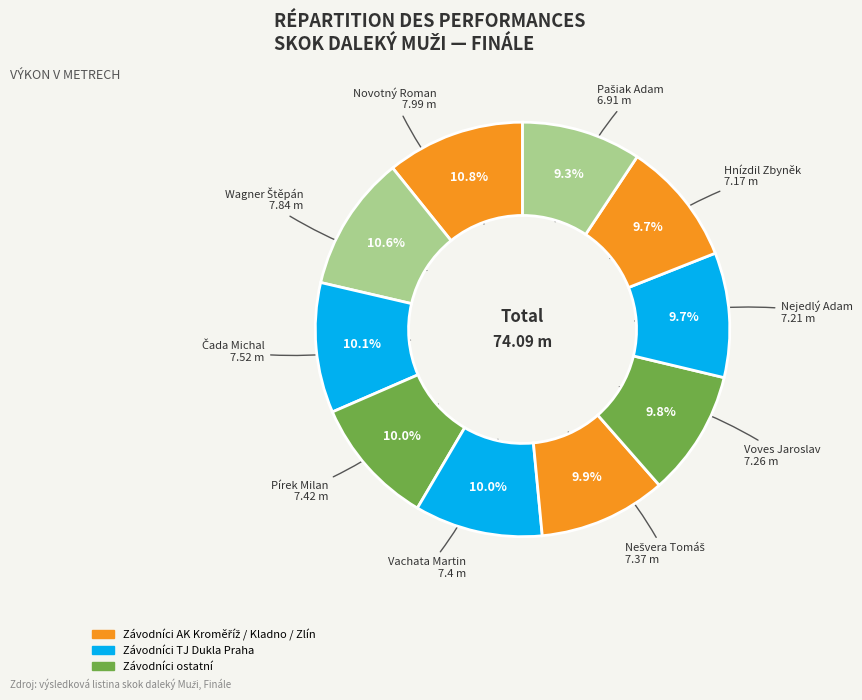

Combined, what portion of the pie is Voves Jaroslav and Hnízdil Zbyněk?

19.5%